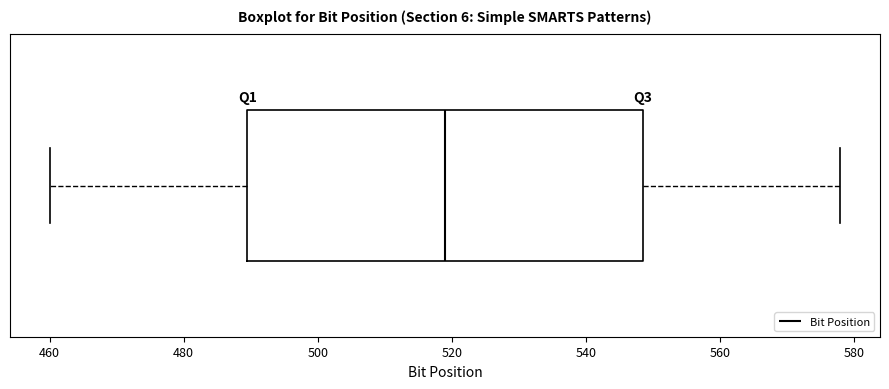

Where is the right edge of the box on the x-axis? The values are not printed on the chart, so give them approximately, as read against the axis.

548